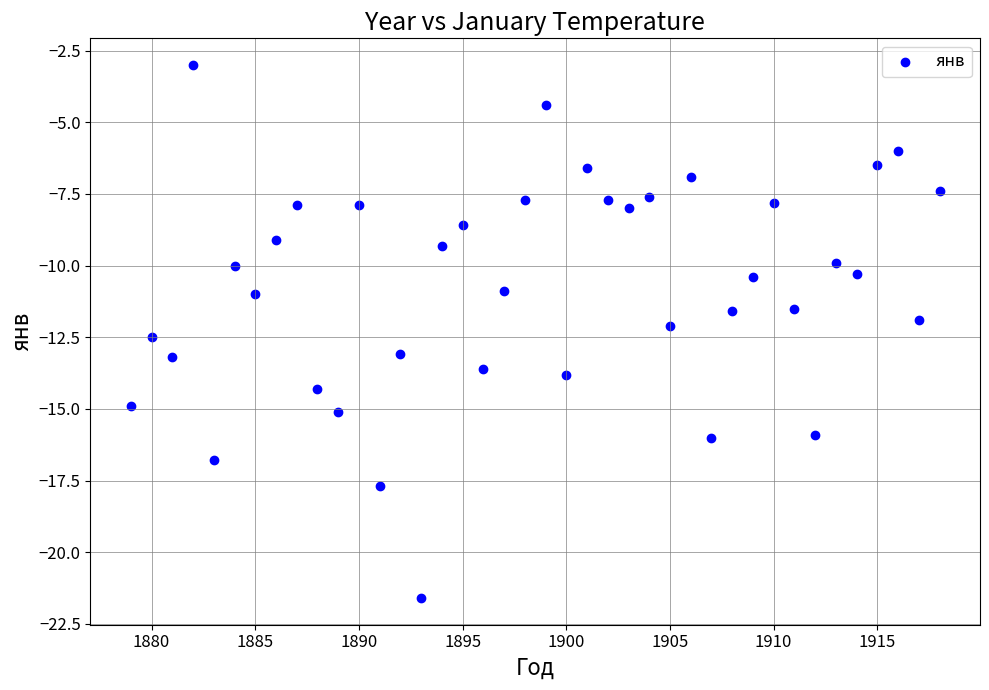

What is the range of Y values (max minus min)?

18.6